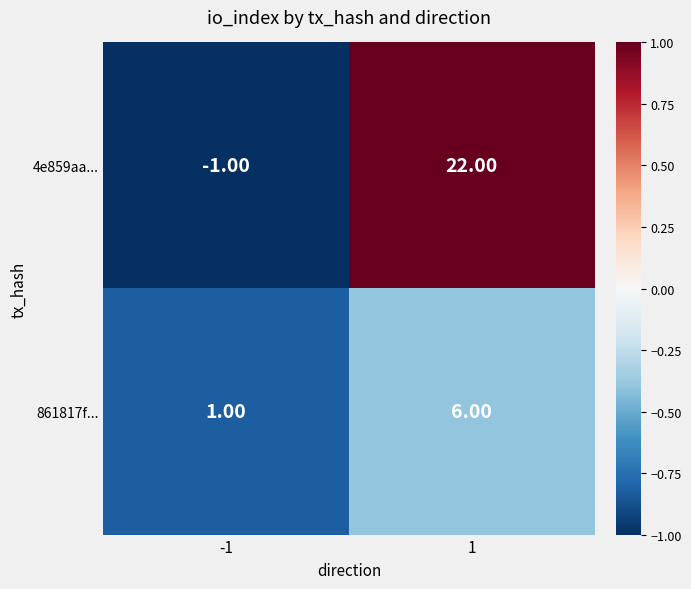

What is the average value of the 861817f... series?

4